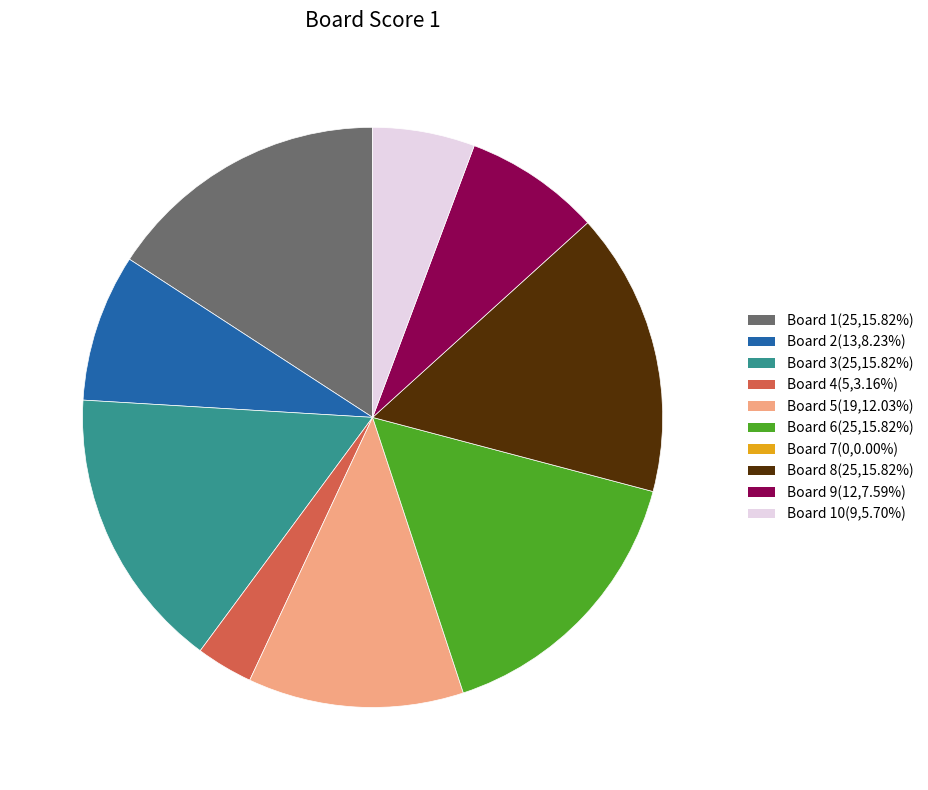

How many segments does this pie chart have?

9